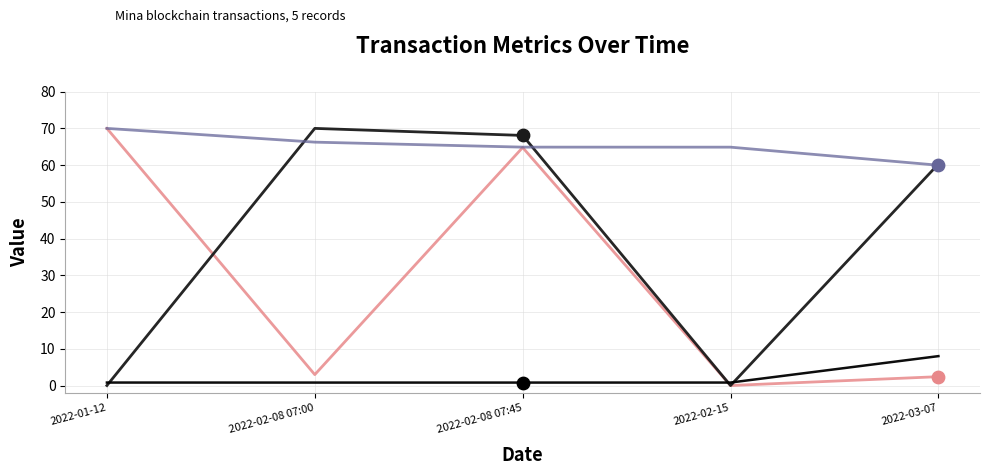

What is the greatest value displayed?

70.0